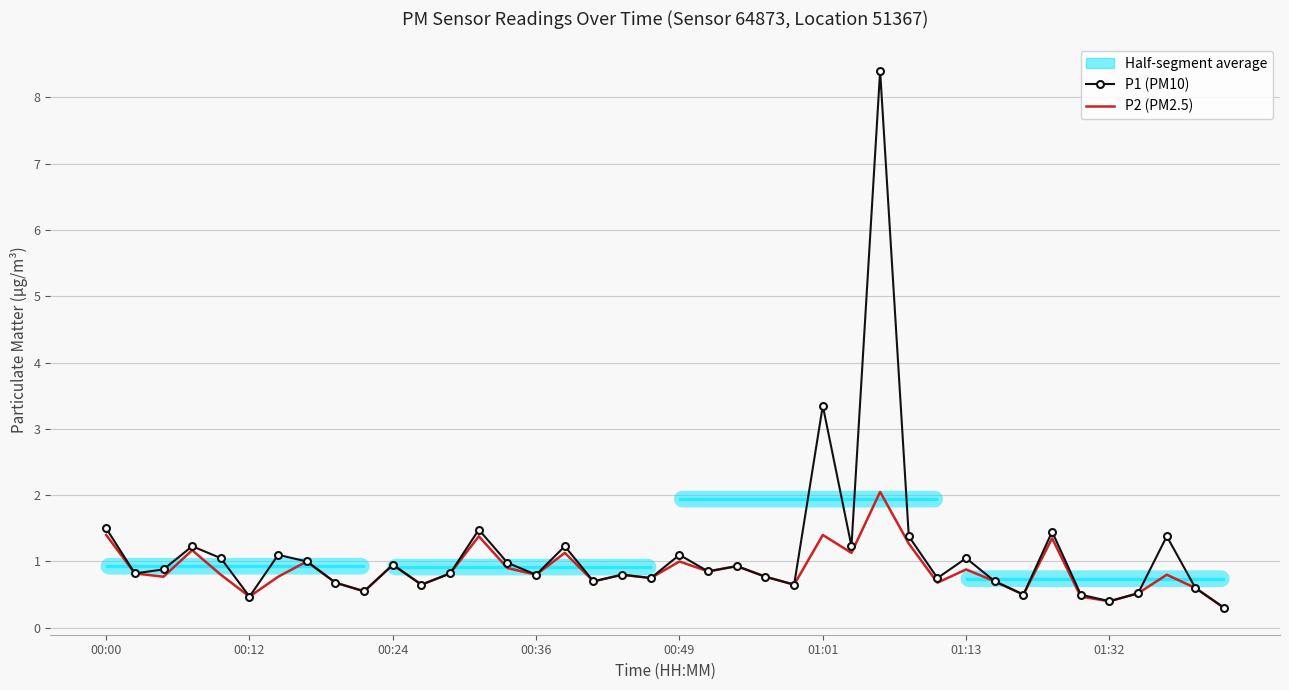

How many lines are shown in the chart?

2